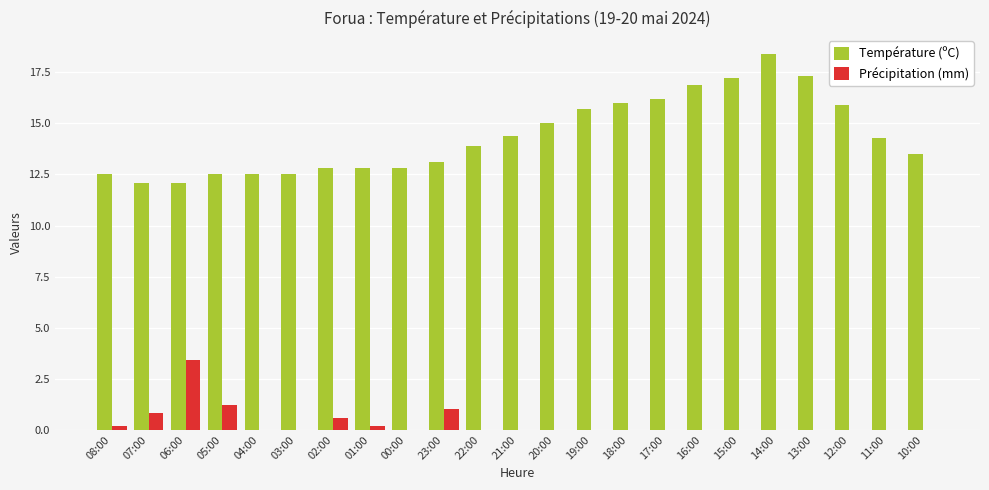

Which series changed the most between 07:00 and 14:00?

Température (ºC)